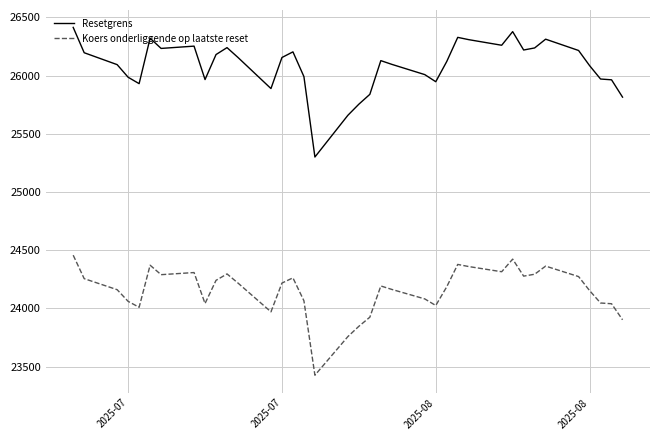

True or false: Resetgrens and Koers onderliggende op laatste reset intersect in this chart.

False